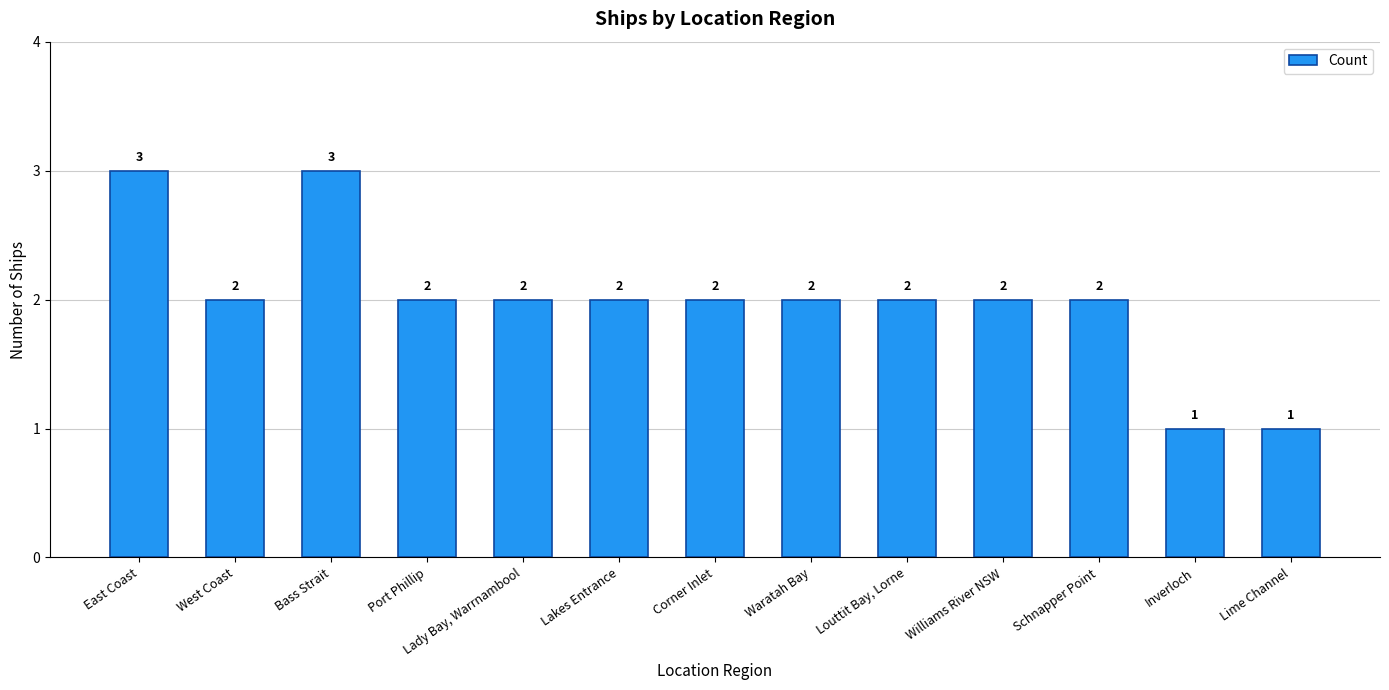

What is the label of the 2nd bar from the left?

West Coast